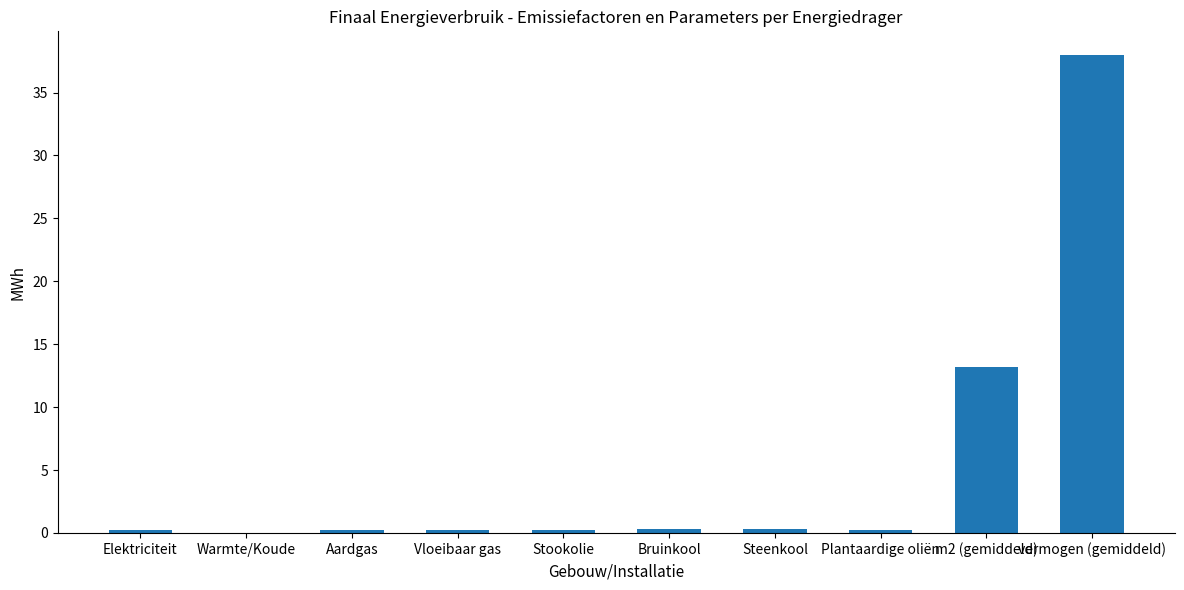

Does the chart contain stacked bars?

No